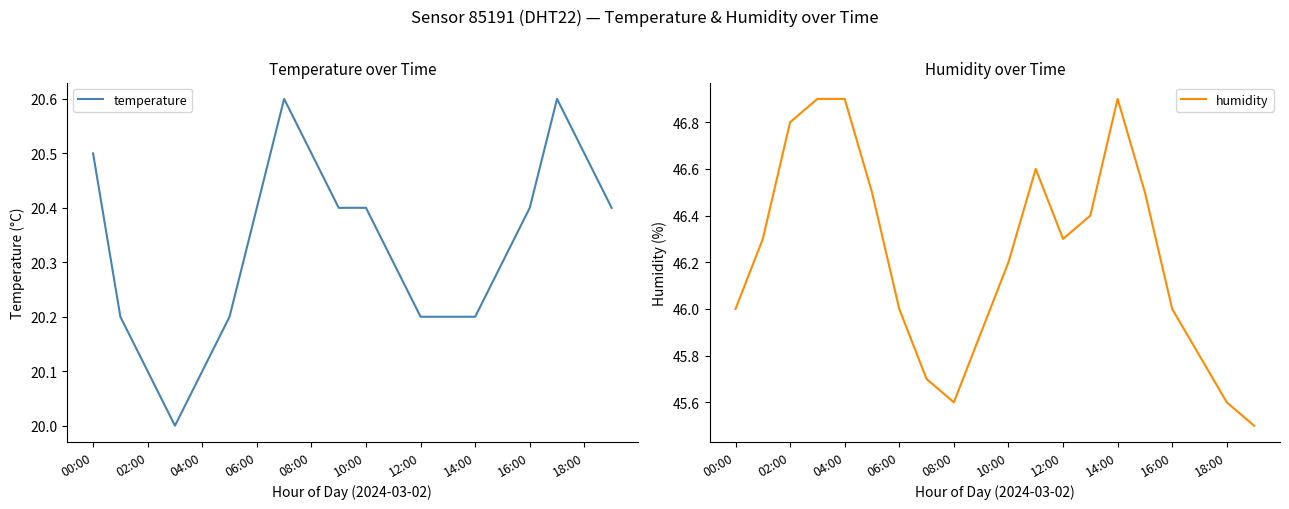

True or false: temperature has a value of 20.5 at 18:00.

True